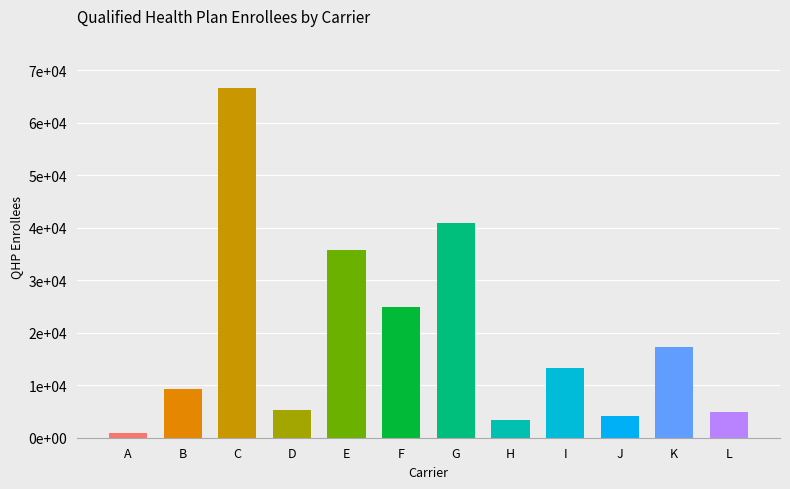

How many data points does each series have?

12